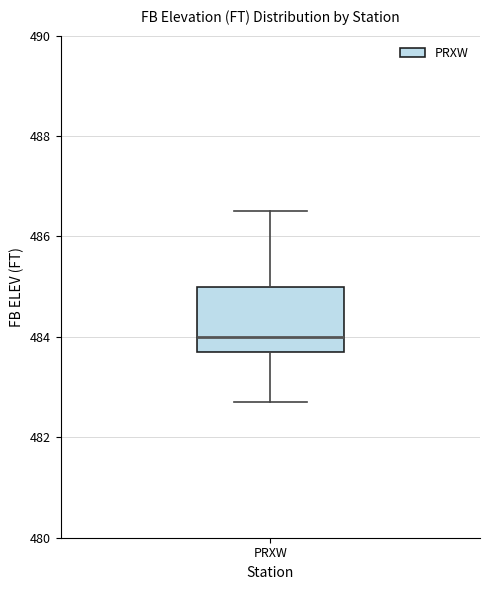

Where does the median line of the box for PRXW sit on the y-axis? The values are not printed on the chart, so give them approximately, as read against the axis.

484.0